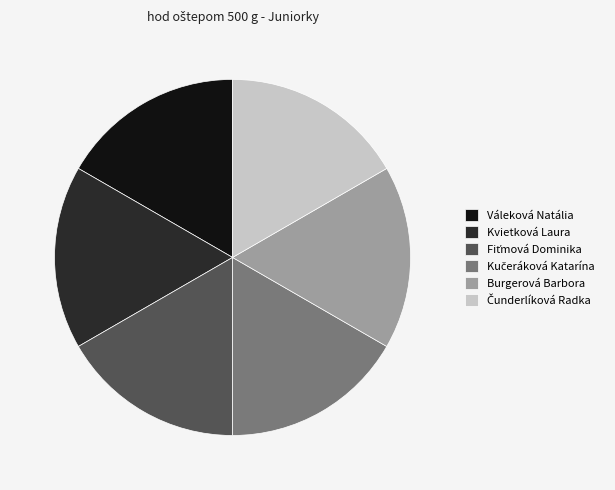

The Váleková Natália slice represents 17% of the pie. True or false?

True